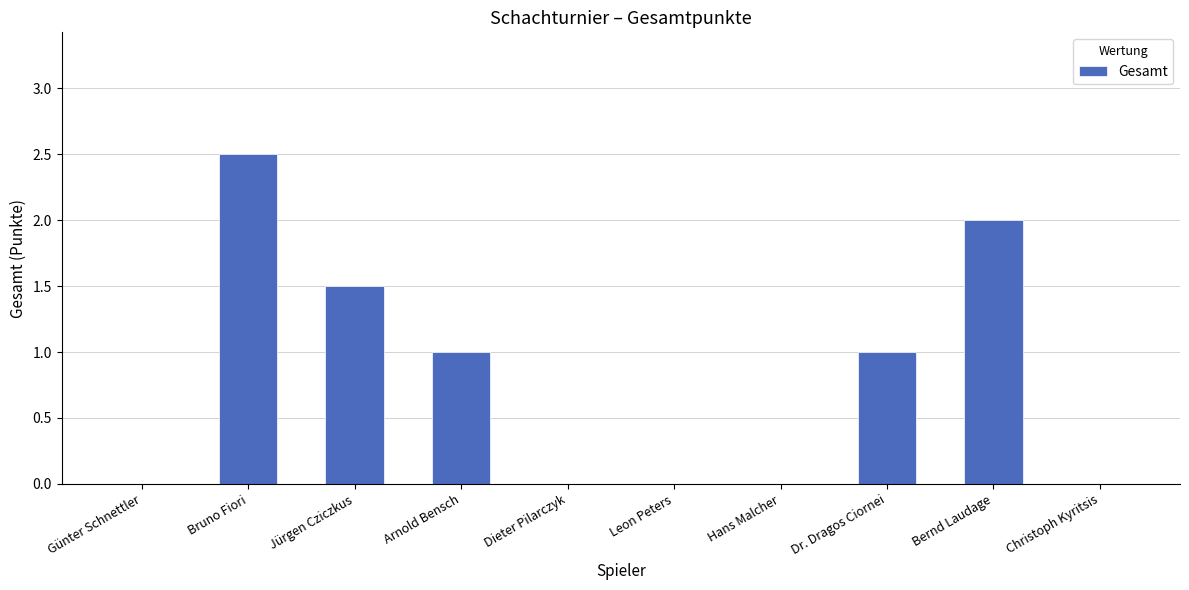

What is the change in value from Bruno Fiori to Dr. Dragos Ciornei?

-1.5